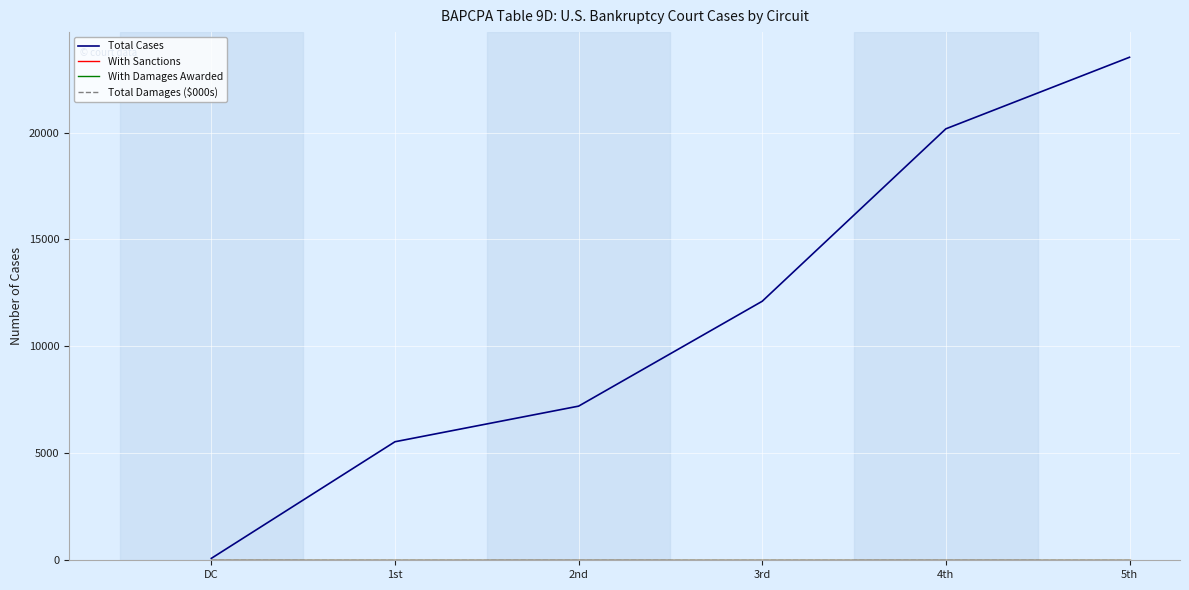

At how many categories does at least one series exceed 19595?

2